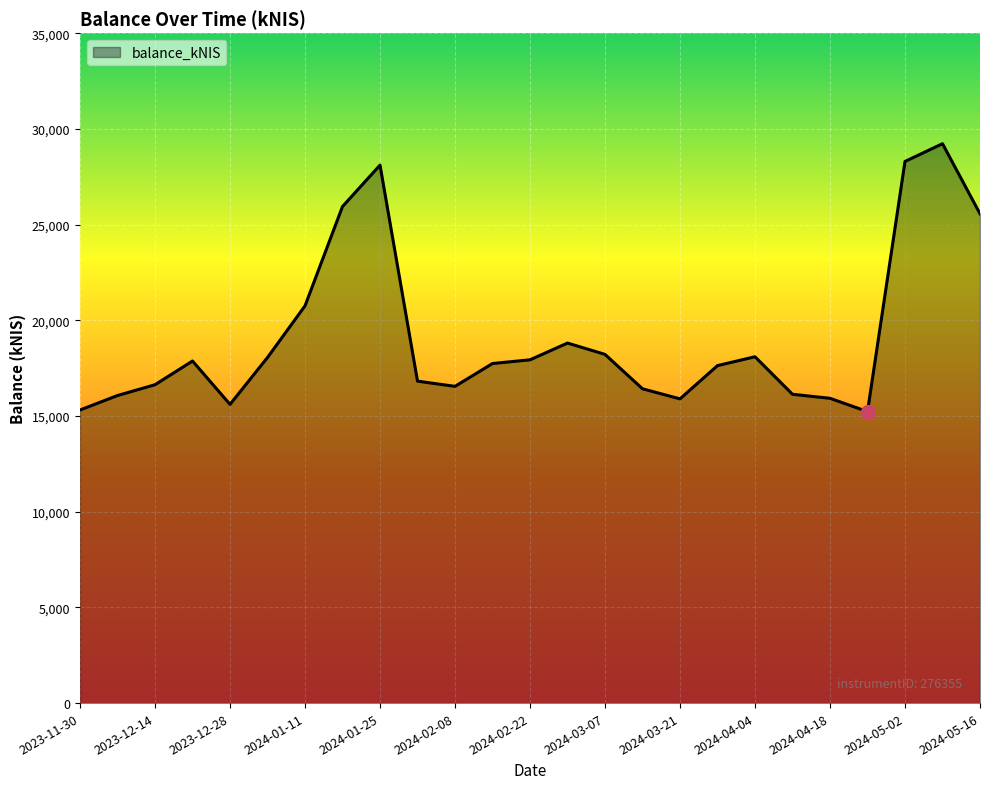

What is the greatest value displayed?

29223.8